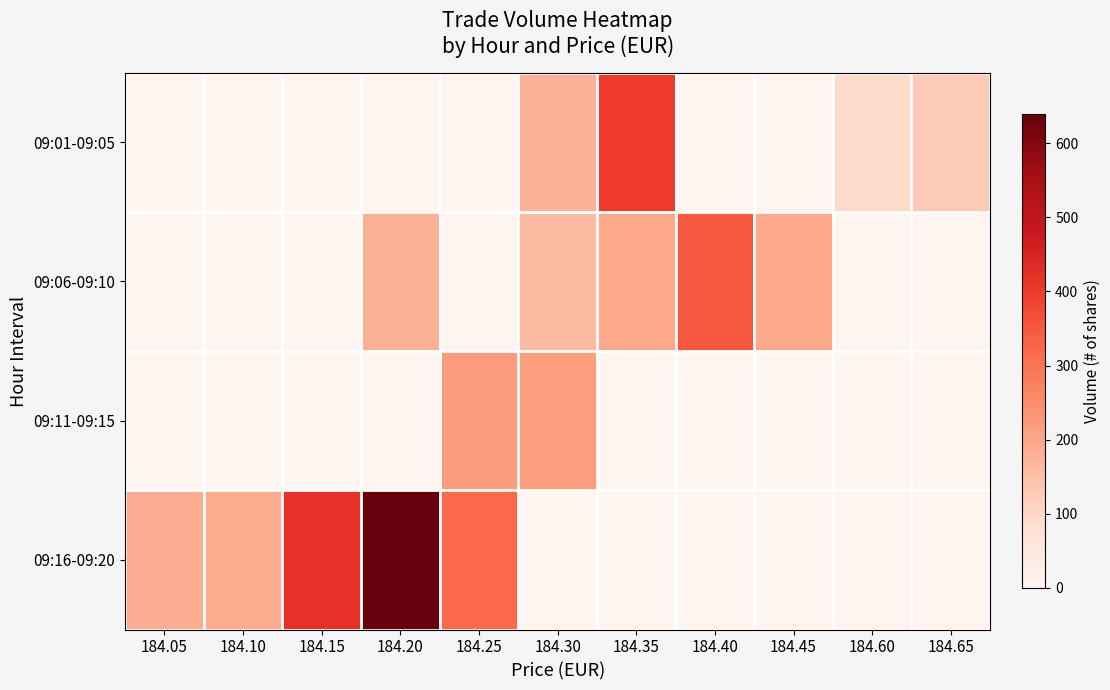

Which series has the widest spread of values?

09:16-09:20